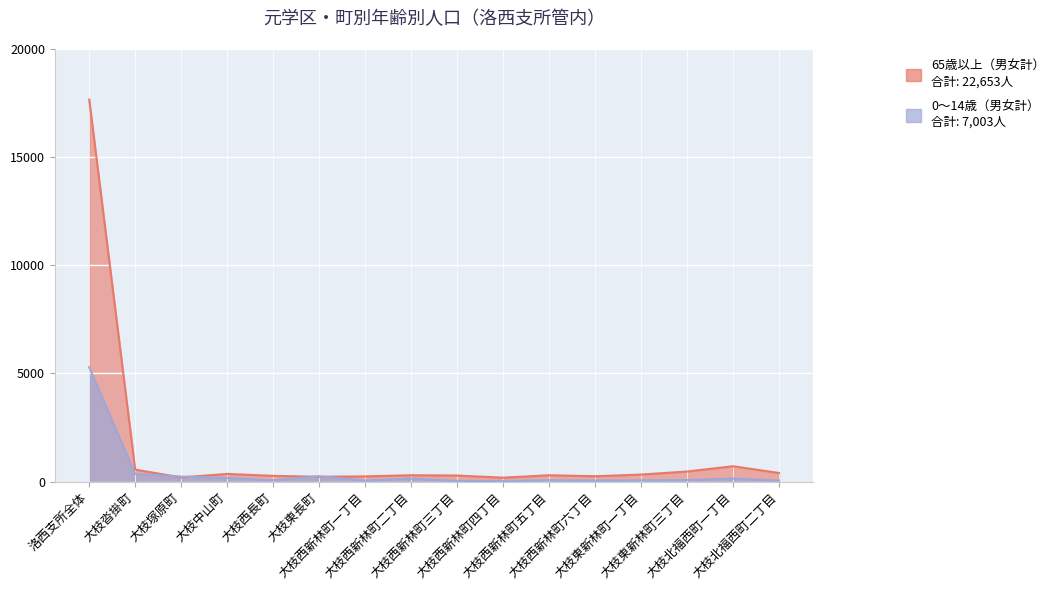

Reading left to right, transcribe all the data shown in this chart.

65歳以上（男女計）: 17660	551	190	353	263	221	239	292	278	179	292	245	323	463	708	396
0〜14歳（男女計）: 5287	353	229	172	59	244	46	139	31	26	59	43	58	71	137	49